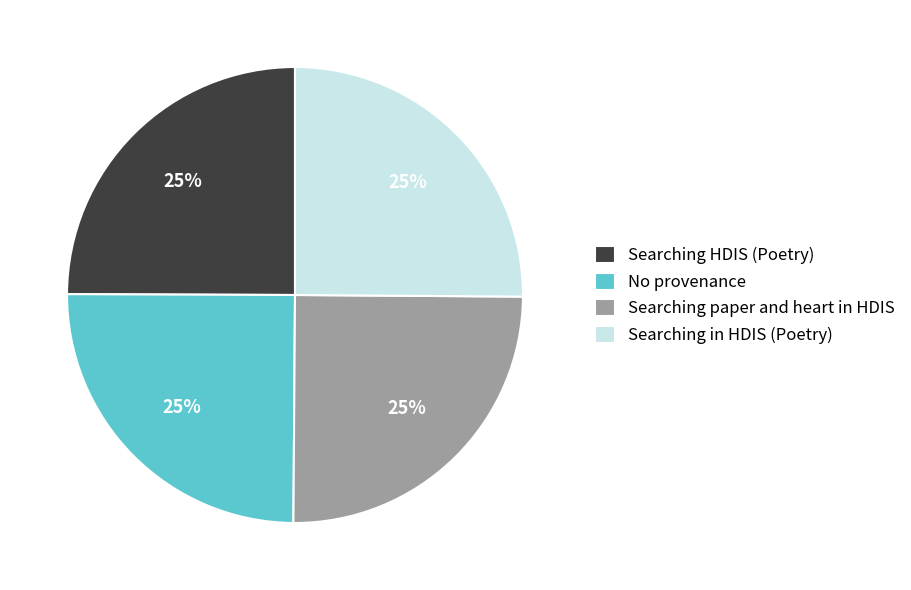

Is it true that Searching in HDIS (Poetry) is 25% of the pie?

True